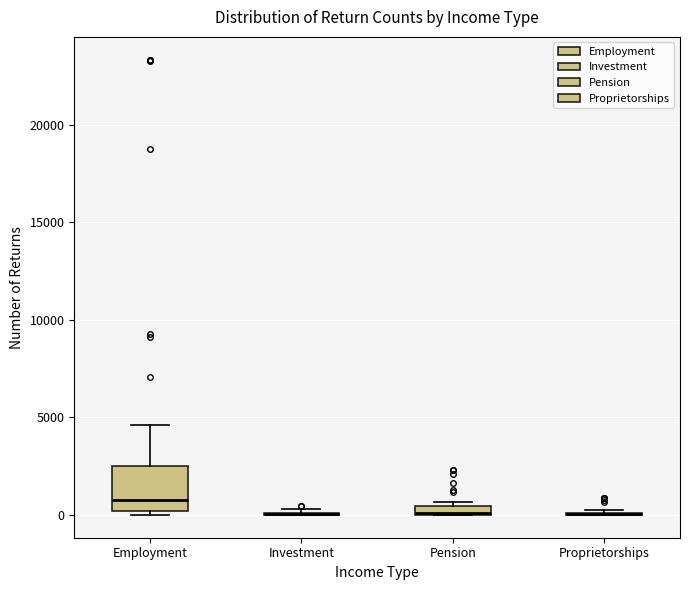

Comparing the boxes themselves (not the whiskers), which one is the tallest?

Employment